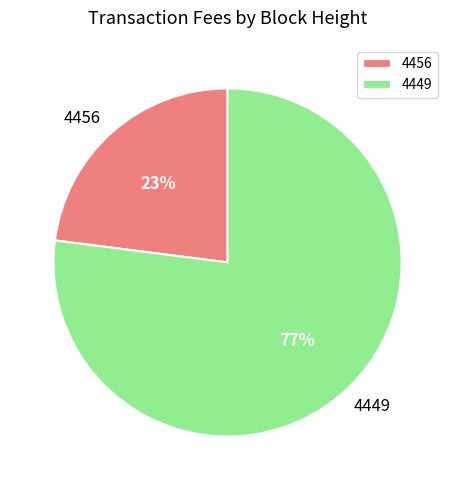

Which category accounts for the majority?

4449